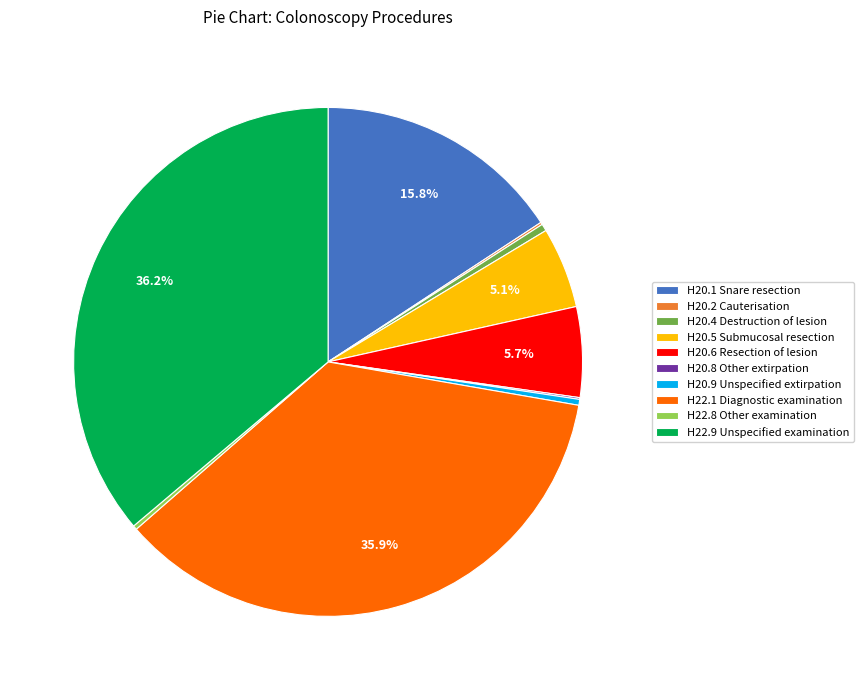

Do H20.4 Destruction of lesion and H22.1 Diagnostic examination together represent more than half of the pie?

No